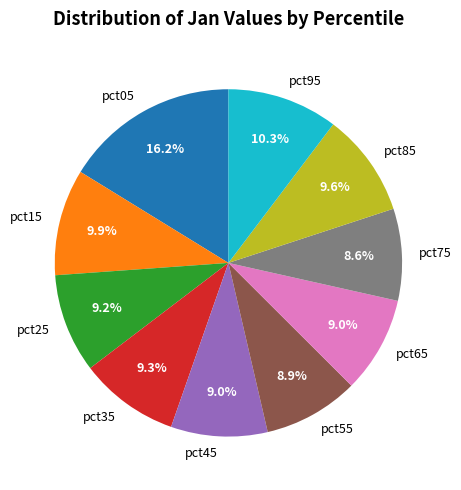

Which category has the biggest portion of the pie?

pct05